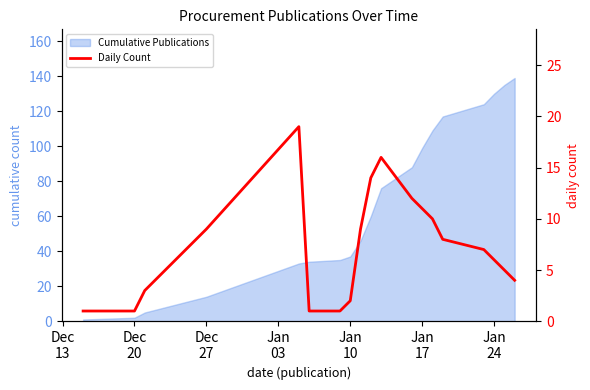

Approximately how many times larger is the value at Dec
27 compared to Dec
13?

3.0